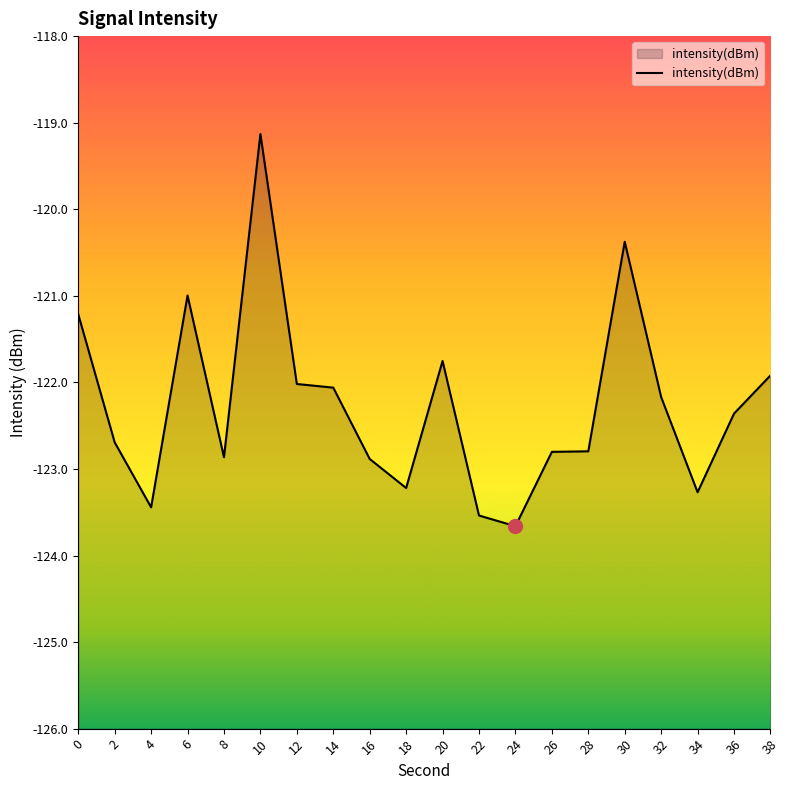

Where is the first local minimum?

4